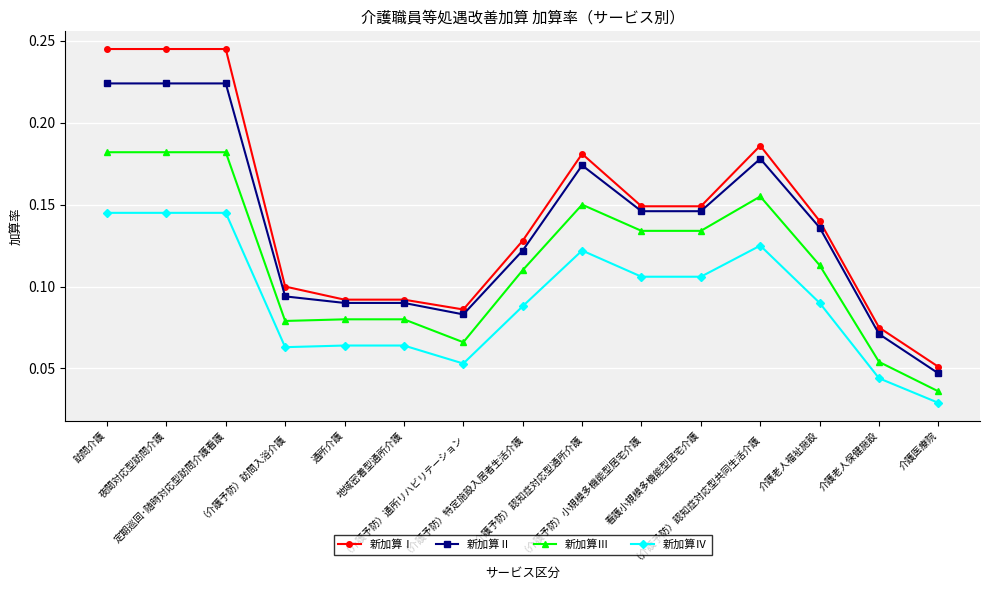

Count the number of categories in the chart.

15